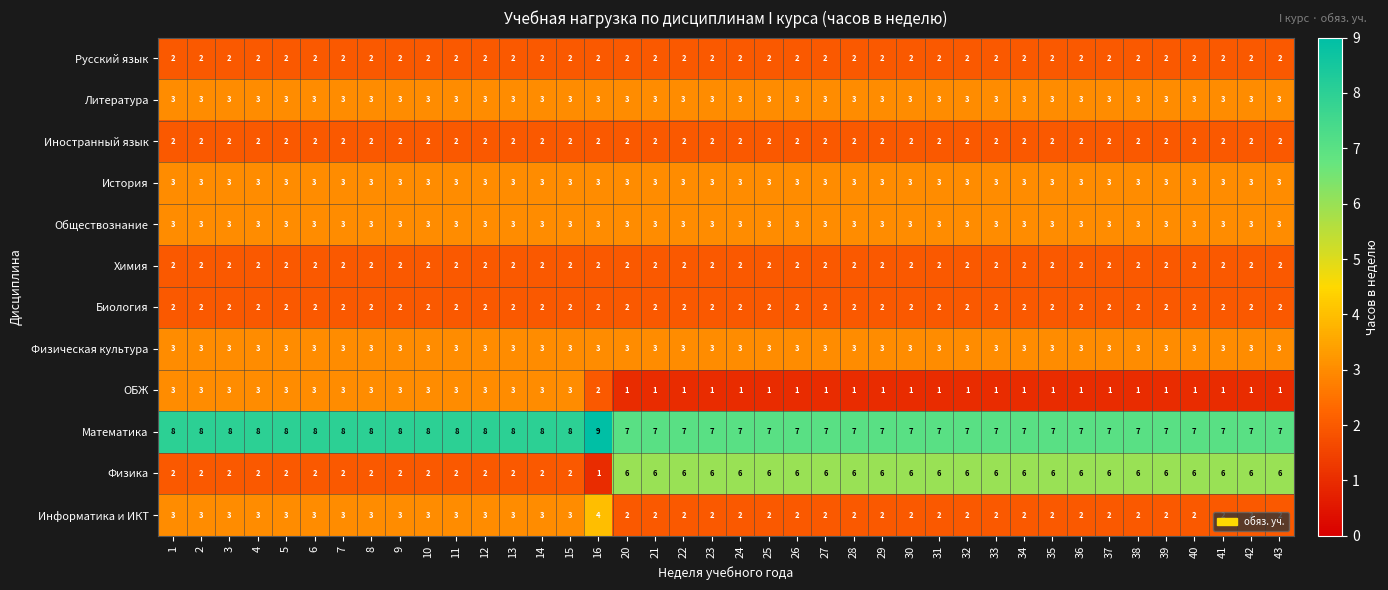

What is the greatest value displayed?

9